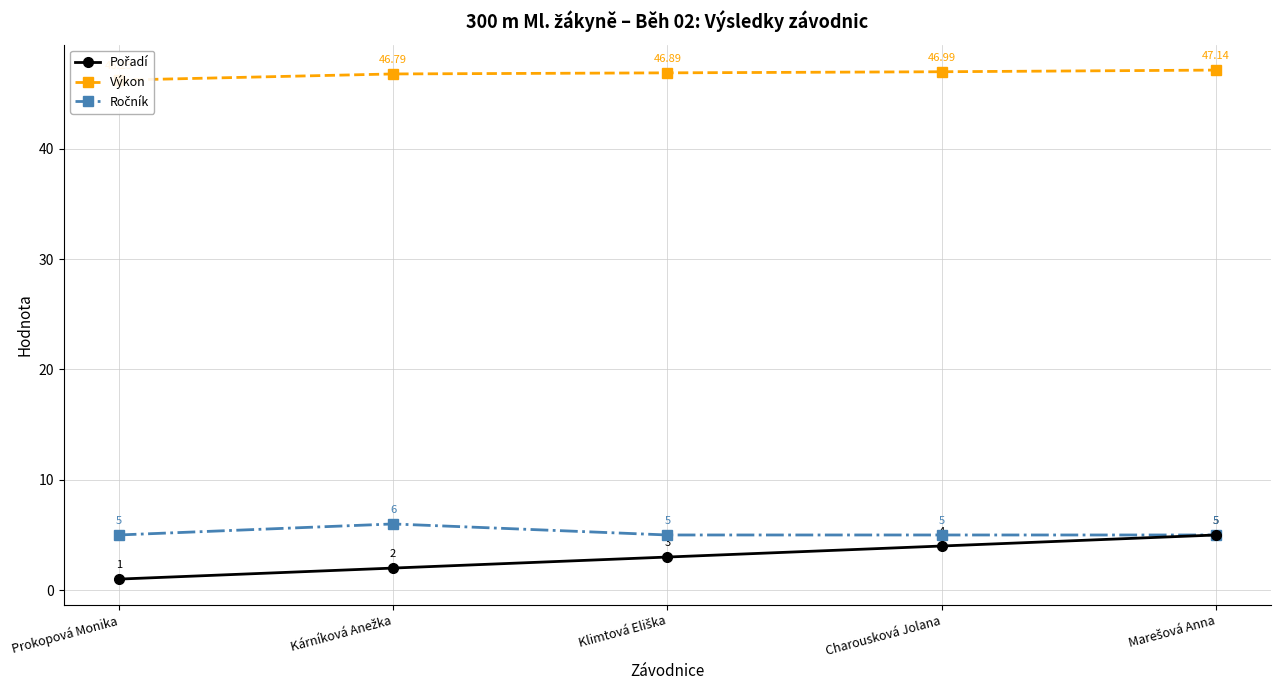

True or false: Pořadí and Výkon cross at least once.

False